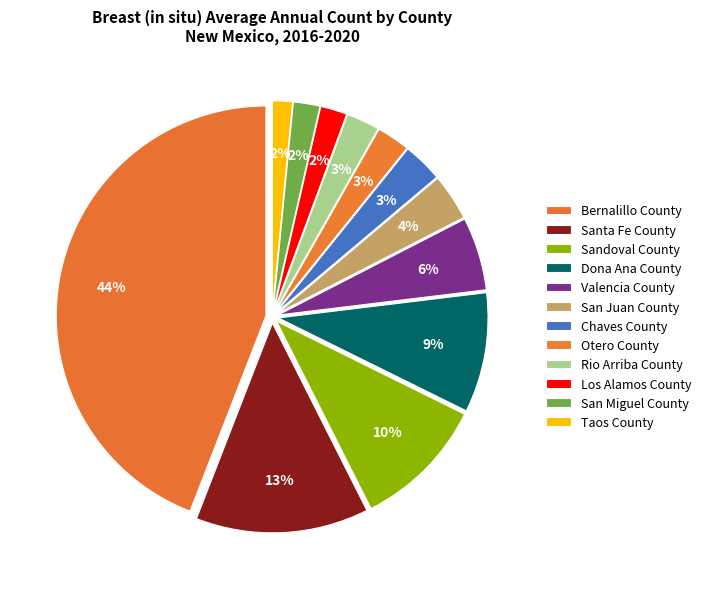

Which slice is the largest?

Bernalillo County